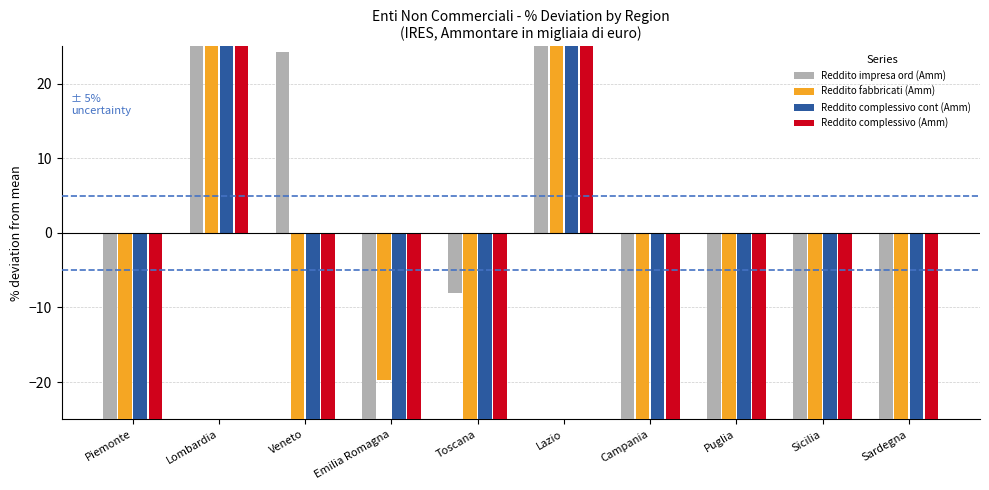

Rank the categories by Reddito complessivo cont (Amm) value from highest to lowest.

Lazio, Lombardia, Veneto, Emilia Romagna, Piemonte, Toscana, Campania, Sicilia, Puglia, Sardegna